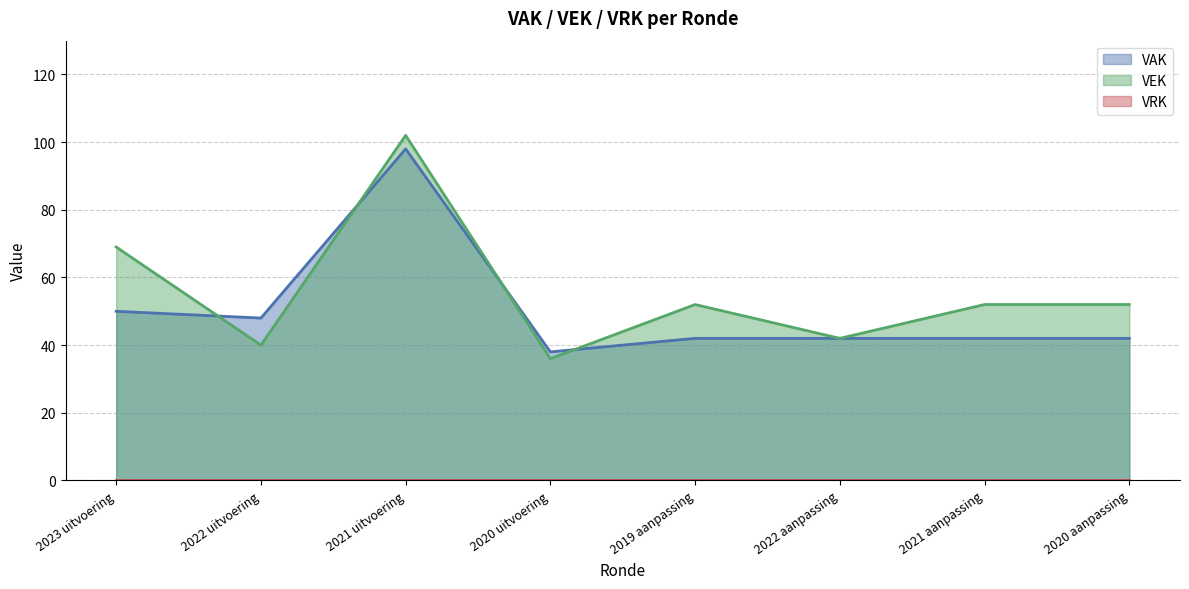

What is the label of the 4th point from the right?

2019 aanpassing